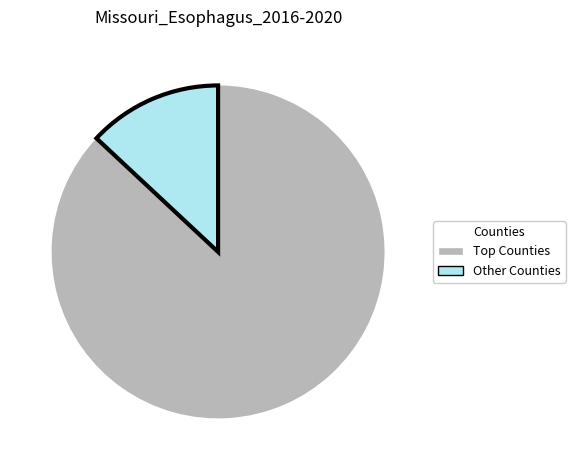

Which slice is the largest?

Top Counties